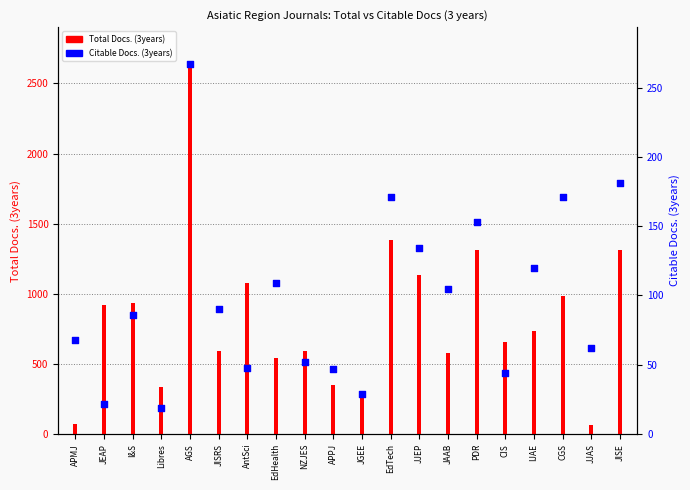

Which series has the largest total across all categories?

Total Docs. (3years)